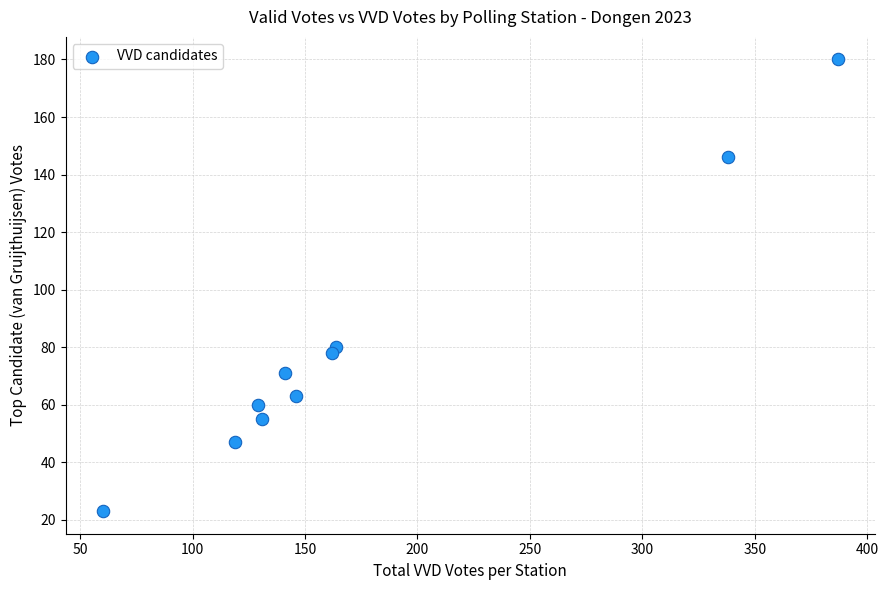

What Y value in the scatter plot is closest to 101?

80